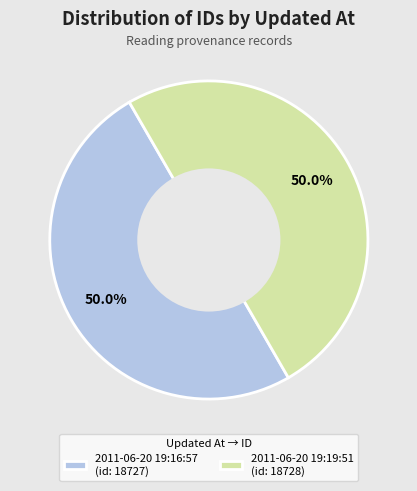

Do 2011-06-20 19:16:57 (id: 18727) and 2011-06-20 19:19:51 (id: 18728) together represent more than half of the pie?

Yes